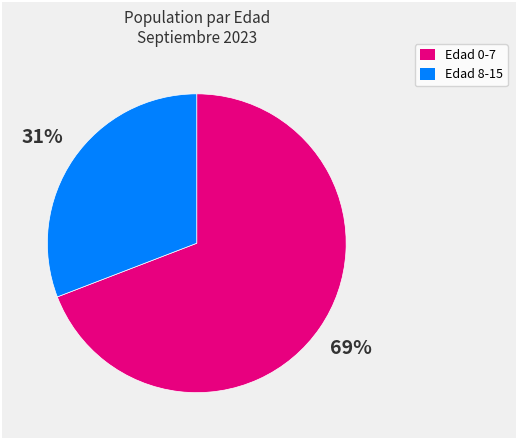

Is there any slice that represents more than half of the pie?

Yes